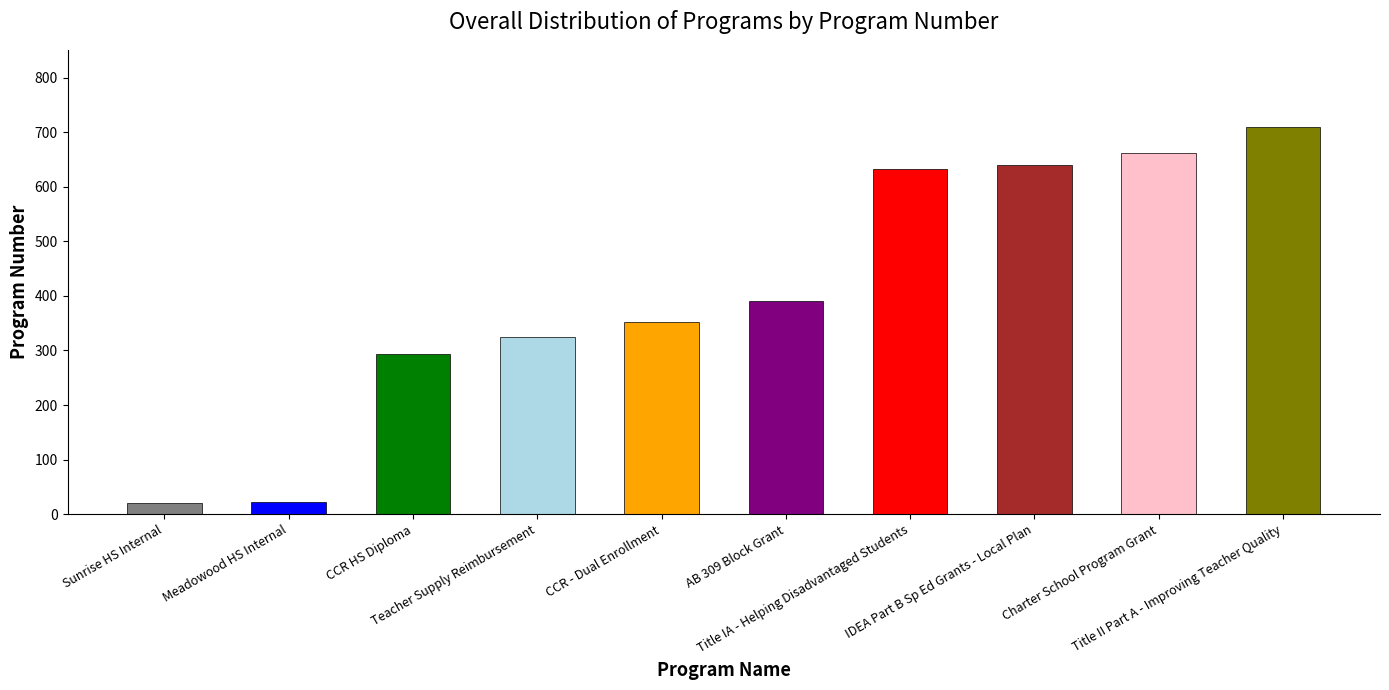

Reading left to right, transcribe all the data shown in this chart.

Sunrise HS Internal=21	Meadowood HS Internal=22	CCR HS Diploma=294	Teacher Supply Reimbursement=325	CCR - Dual Enrollment=352	AB 309 Block Grant=390	Title IA - Helping Disadvantaged Students=633	IDEA Part B Sp Ed Grants - Local Plan=639	Charter School Program Grant=661	Title II Part A - Improving Teacher Quality=709